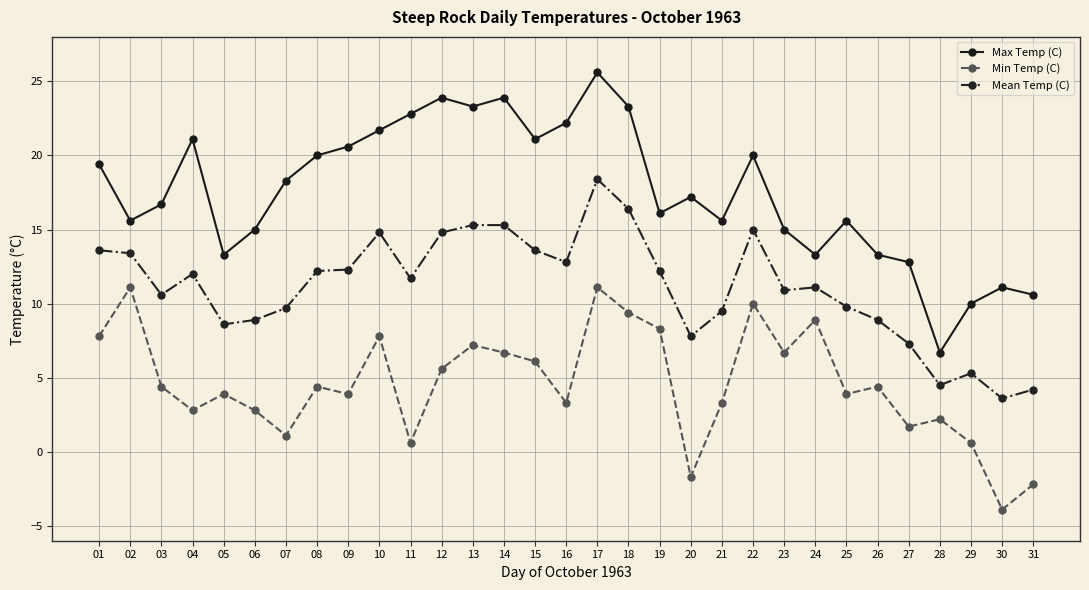

Which series changed the most between 09 and 12?

Max Temp (C)